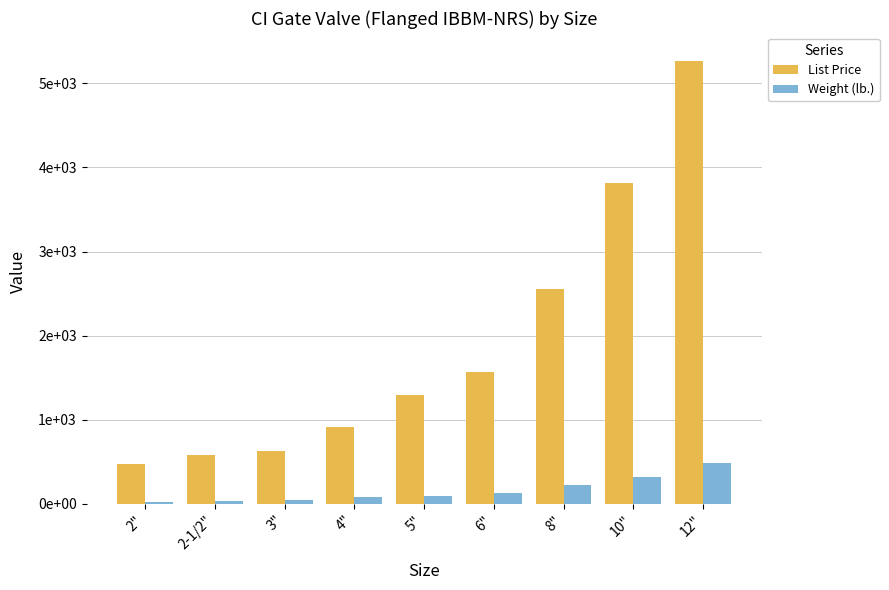

Rank the categories by Weight (lb.) value from highest to lowest.

12", 10", 8", 6", 5", 4", 3", 2-1/2", 2"